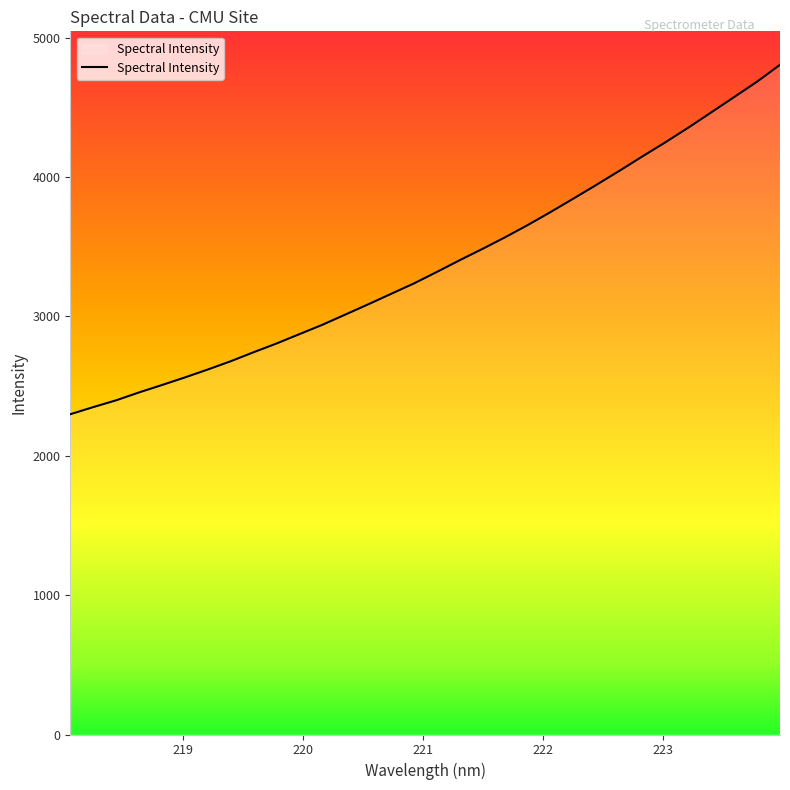

What is the minimum value shown in the chart?

2298.0